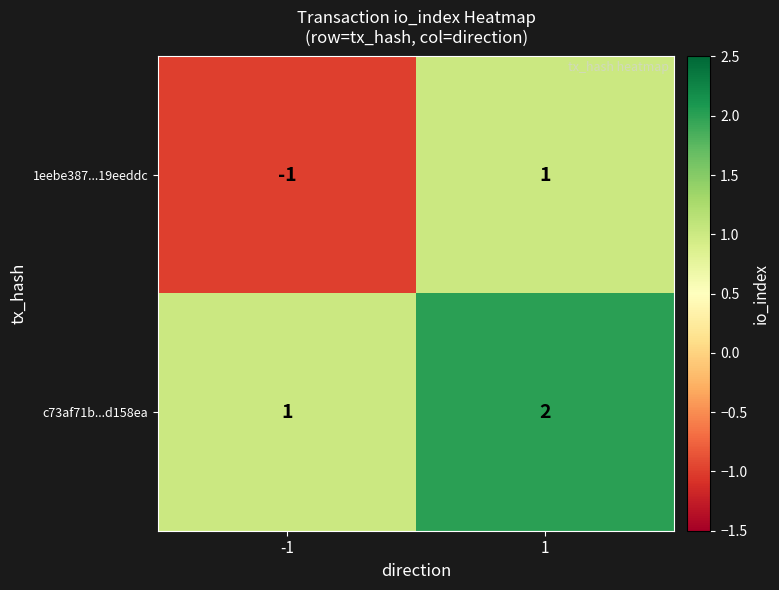

The c73af71b...d158ea series shows 2 at 1. True or false?

True